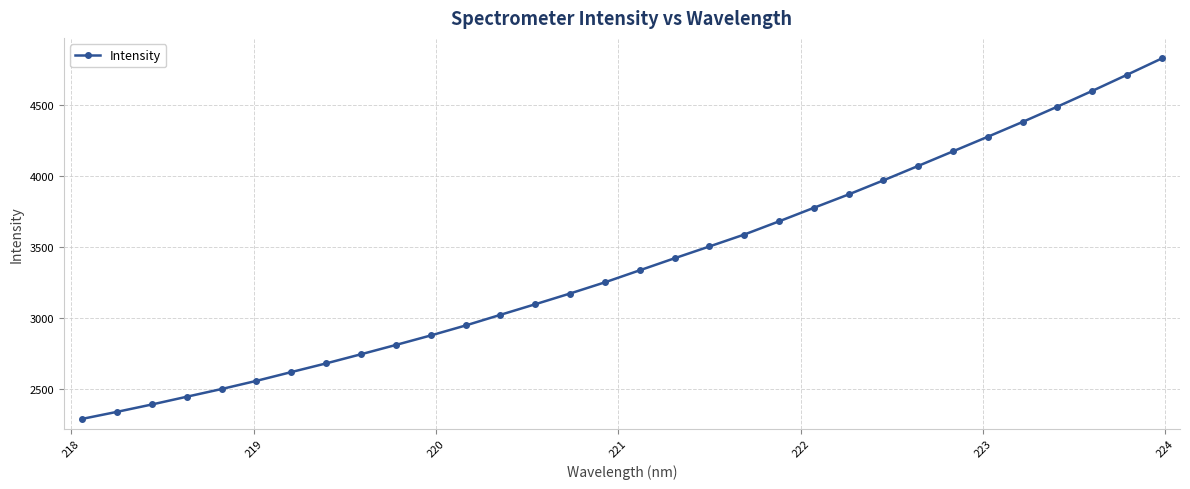

What is the sum of all values?

108378.1